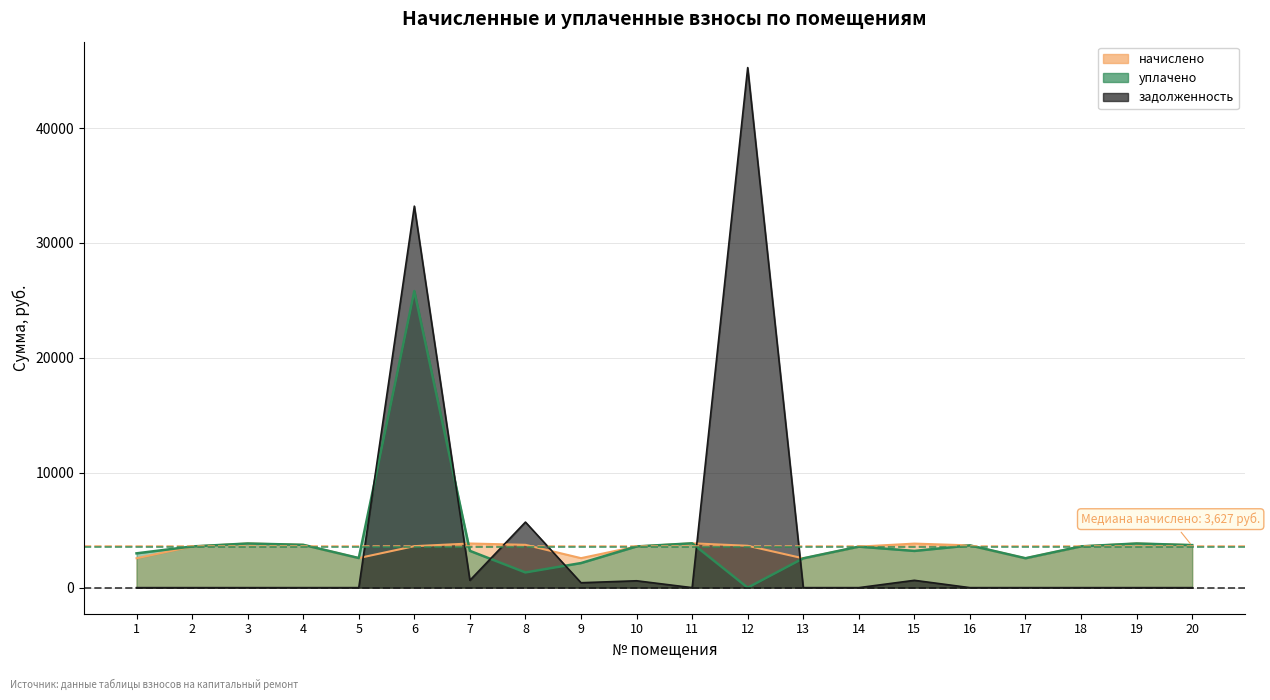

What is the highest value of the начислено series?

3858.5